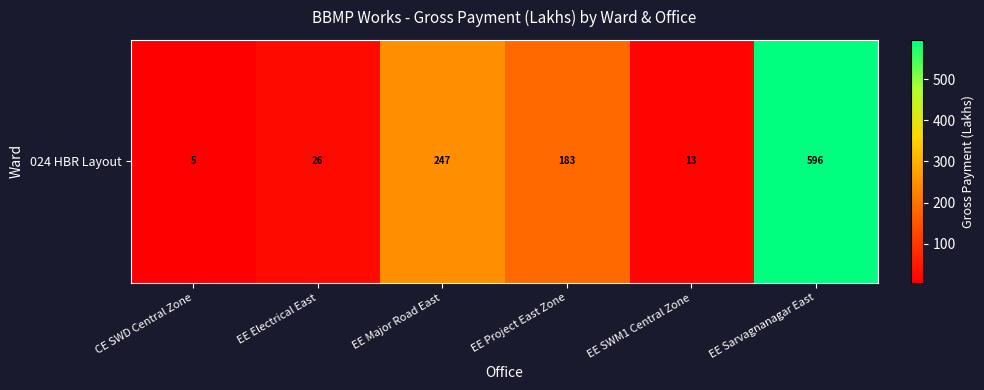

Which category has the highest value across all series?

EE Sarvagnanagar East